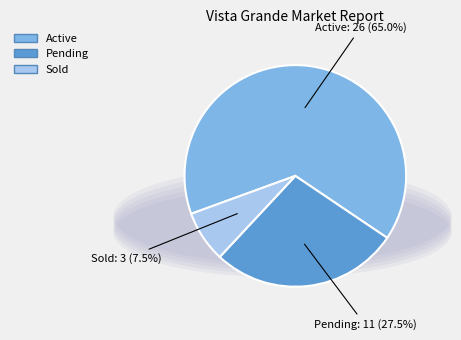

Is there a majority slice in this chart?

Yes